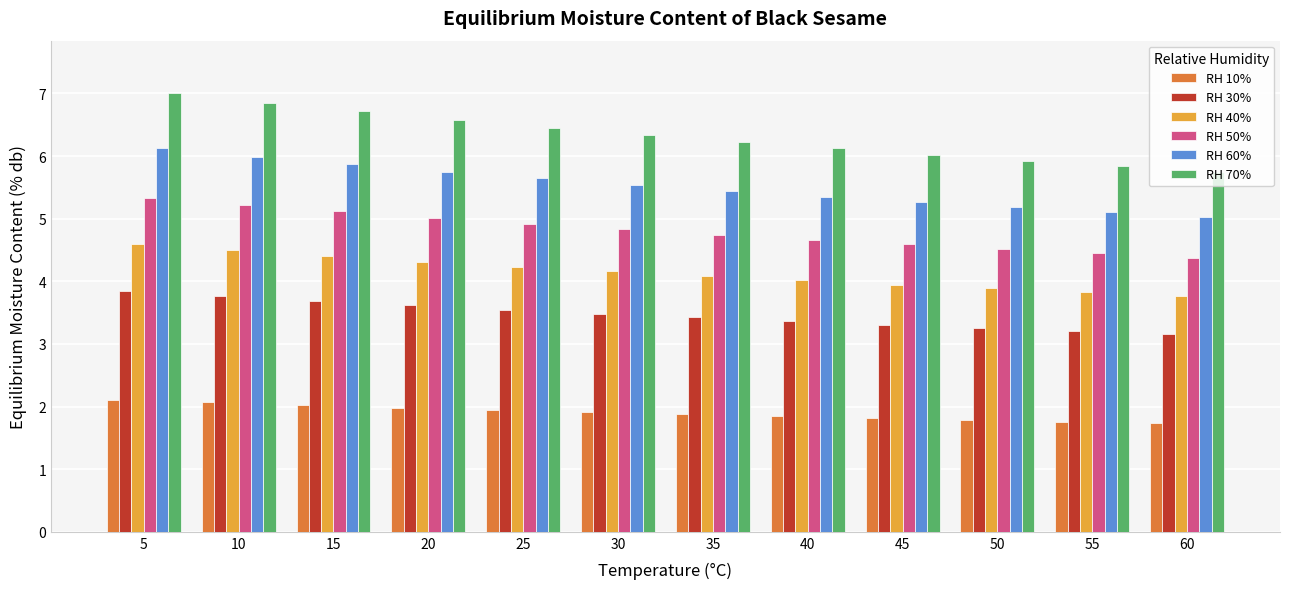

What is the total value across all series at 45?

24.9